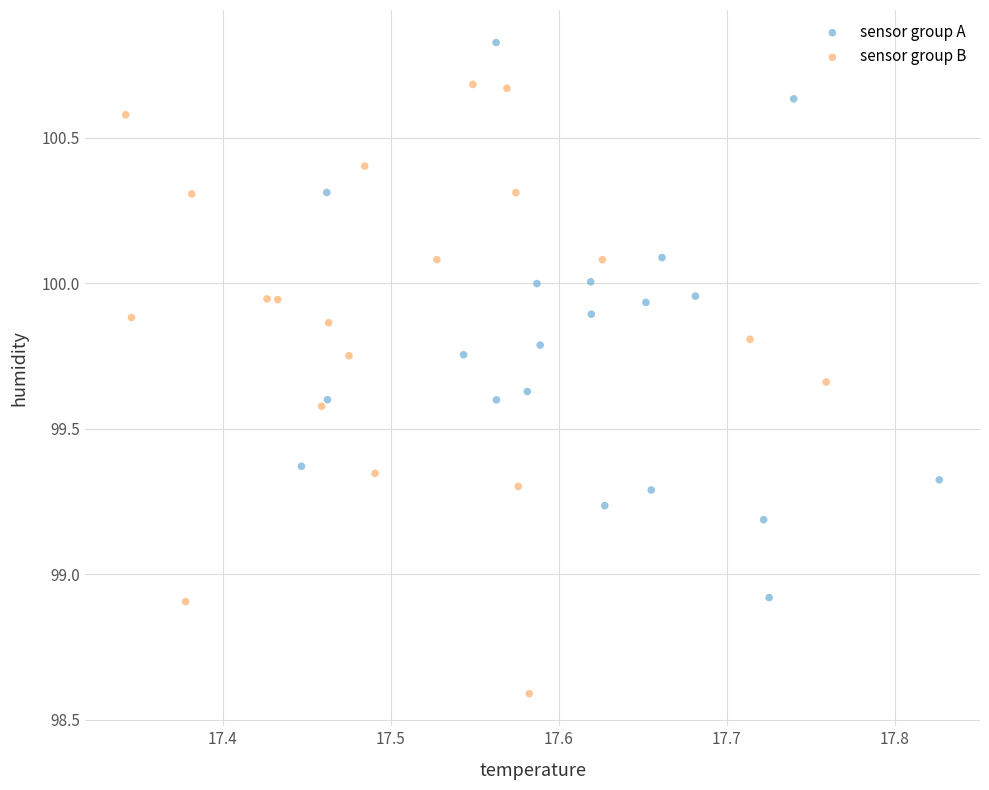

Which series contains the lowest Y value?

sensor group B